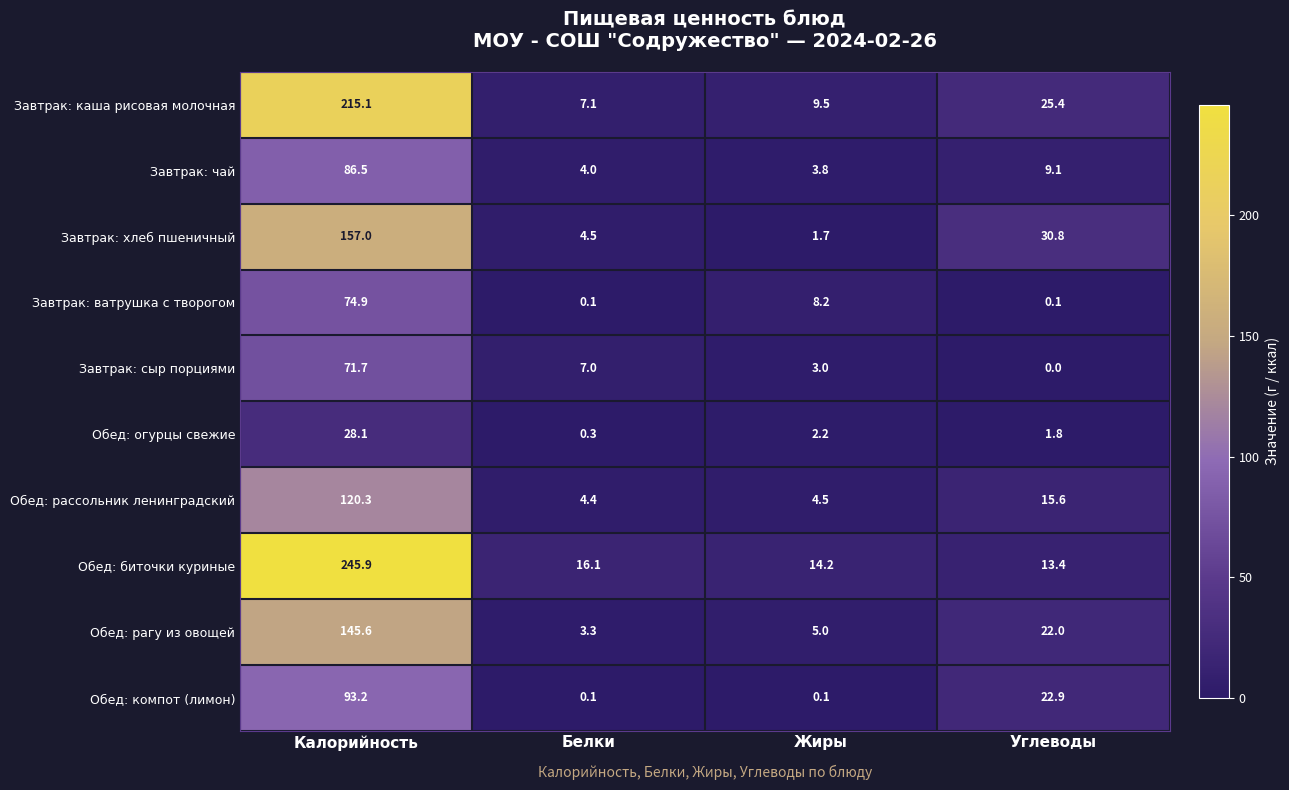

The value of Завтрак: хлеб пшеничный at Калорийность is 246.3. True or false?

False